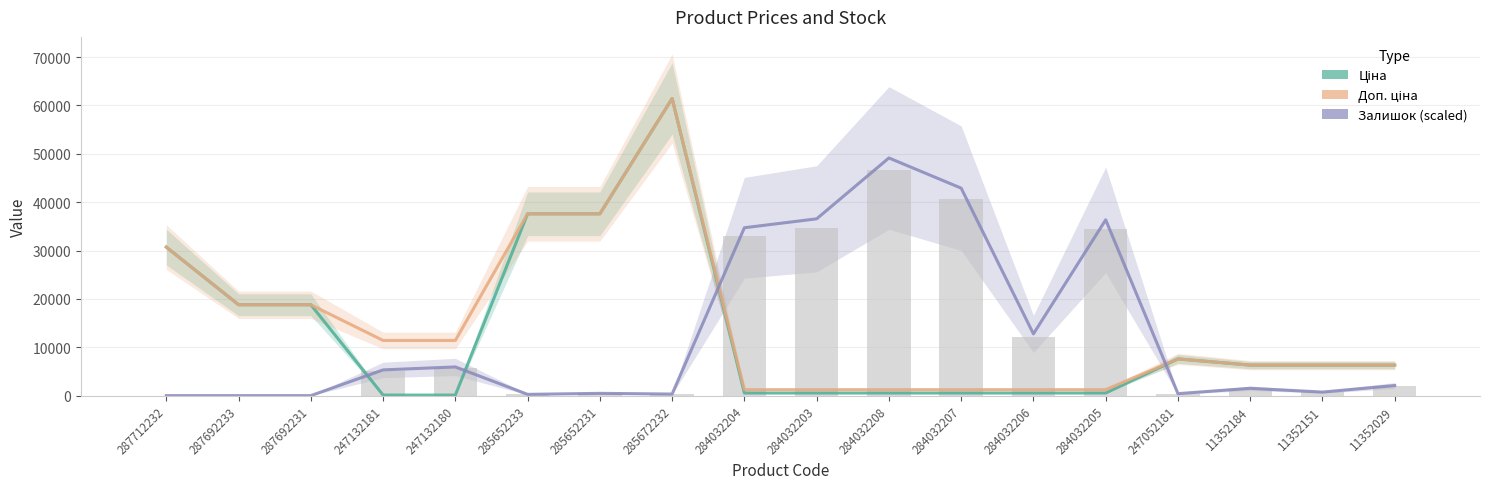

What is the difference between the Залишок (scaled) values at 284032205 and 11352184?

34839.2